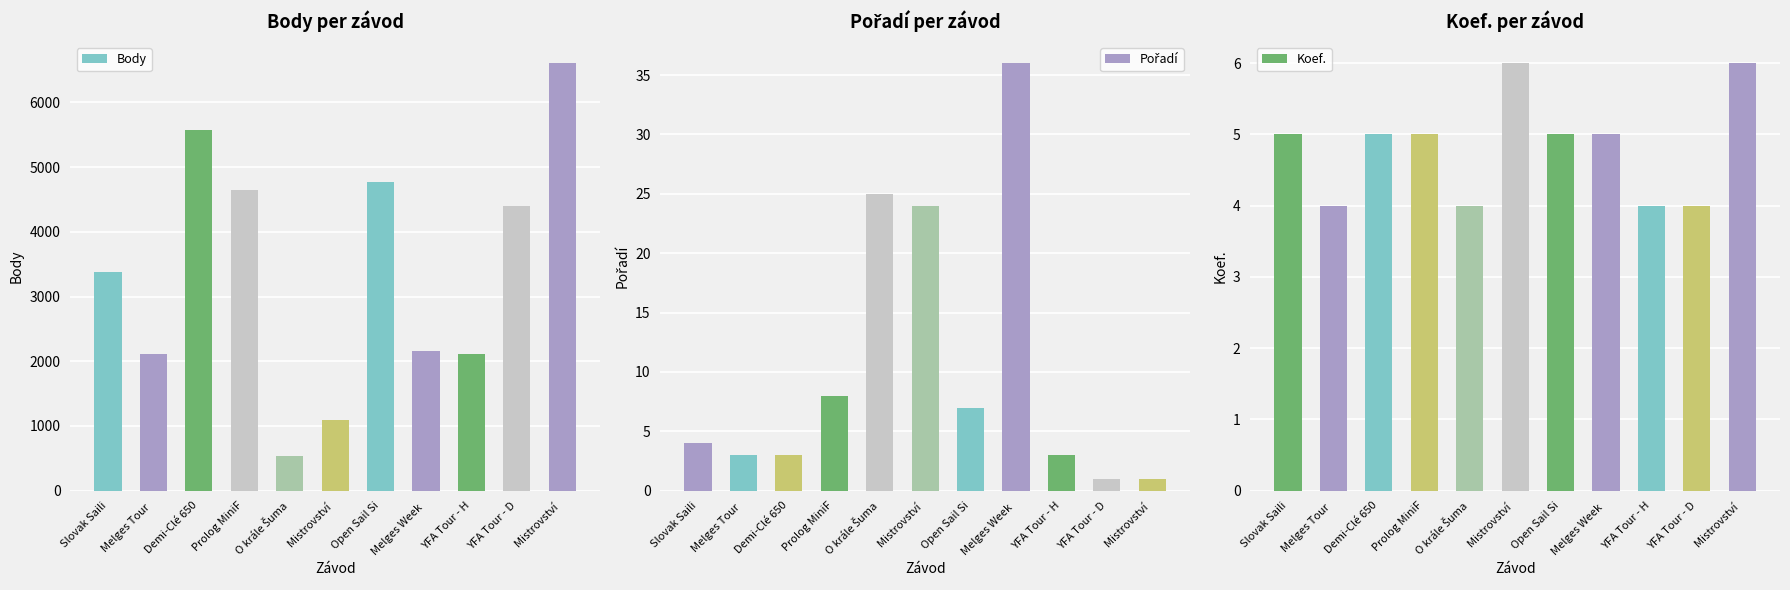

Count the Koef. values in the range 4 to 5.

9